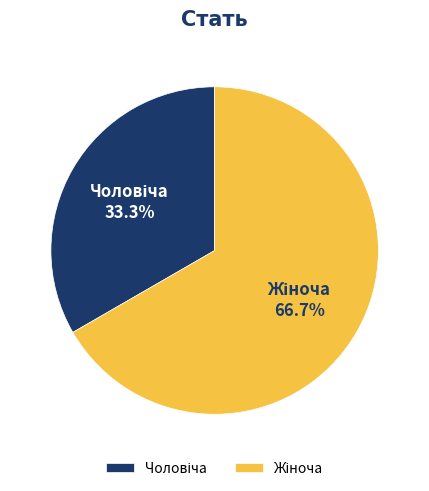

Which slice represents more than half of the pie?

Жіноча